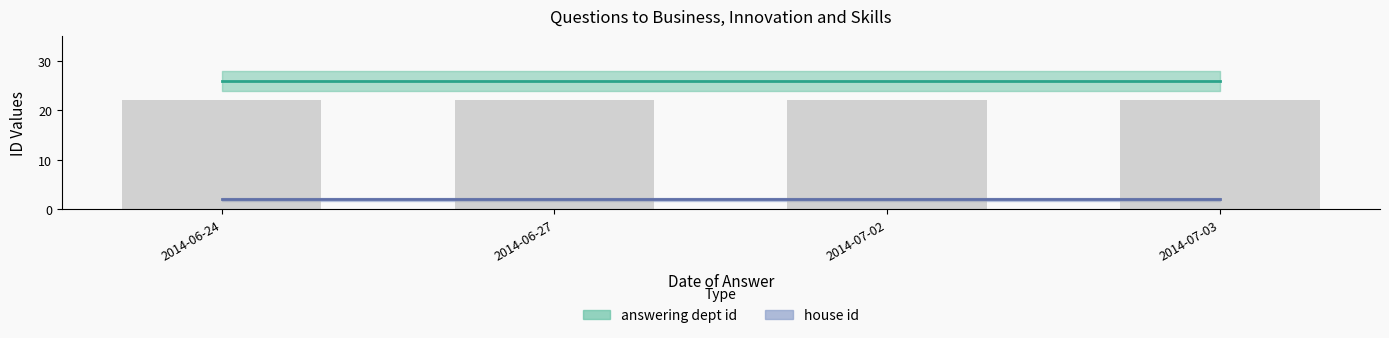

Are the bars horizontal?

No